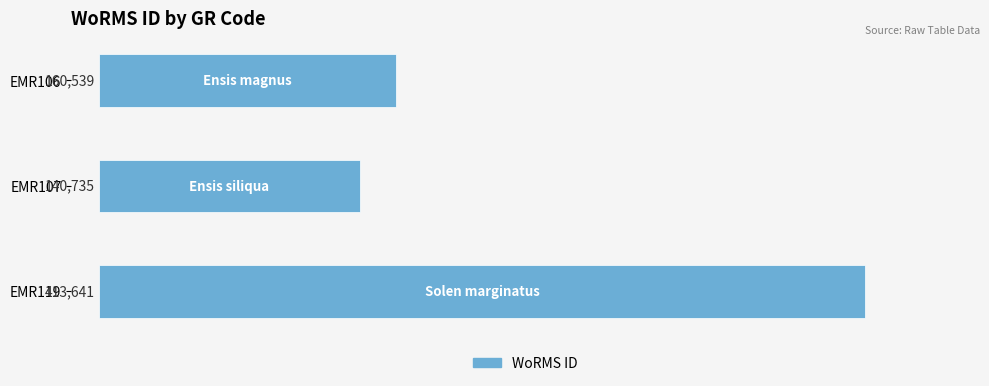

Is it true that the value at EMR107 is 189800?

False